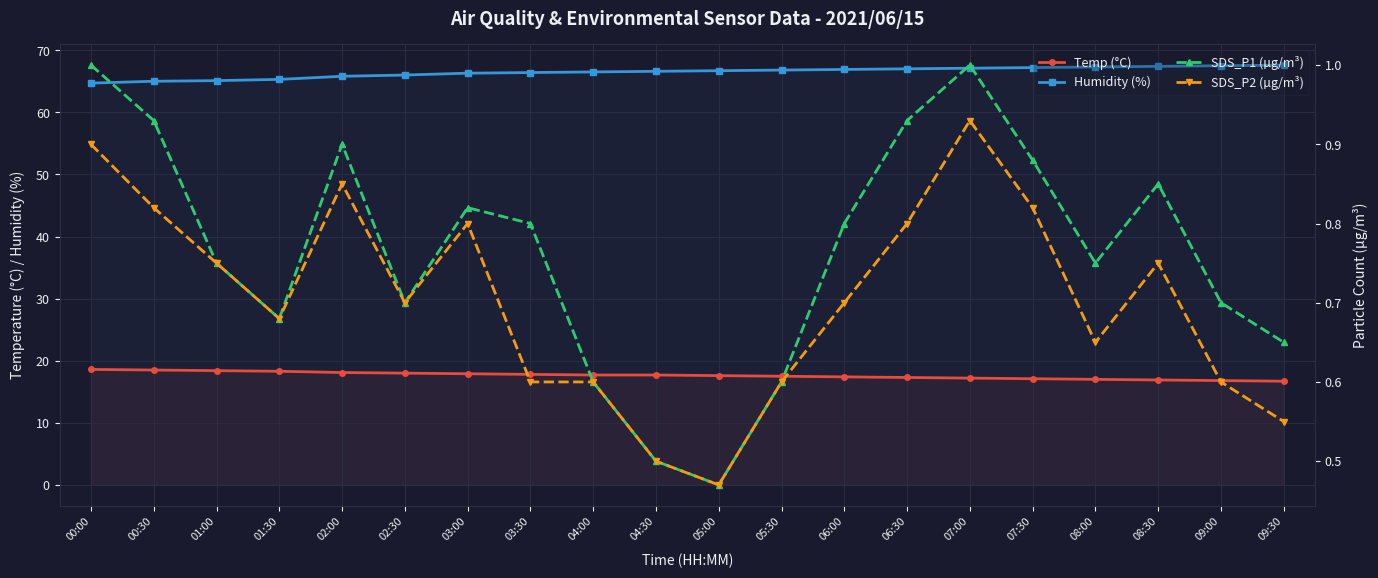

Between 08:00 and 08:30, which series saw the biggest shift?

Humidity (%)